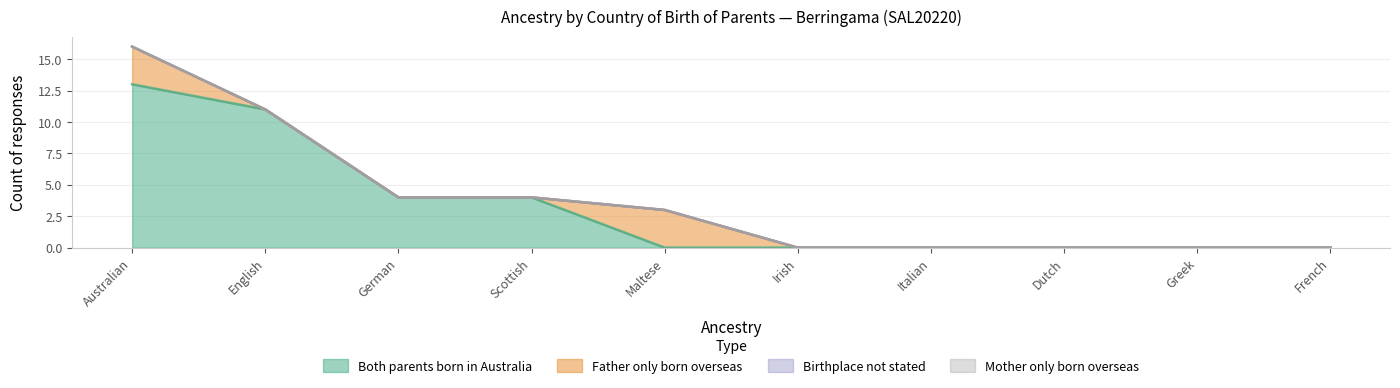

Is the value of Father only born overseas at Maltese greater than the value of Birthplace not stated at Greek?

Yes